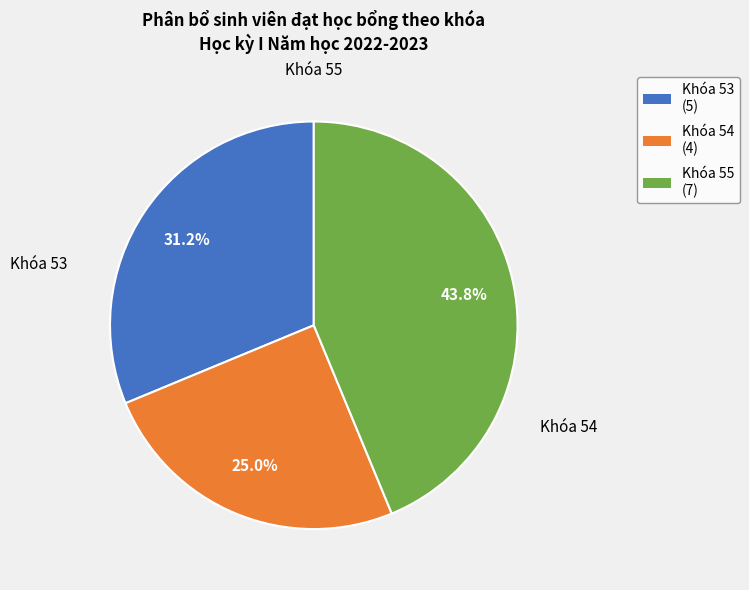

How many slices are in this pie chart?

3